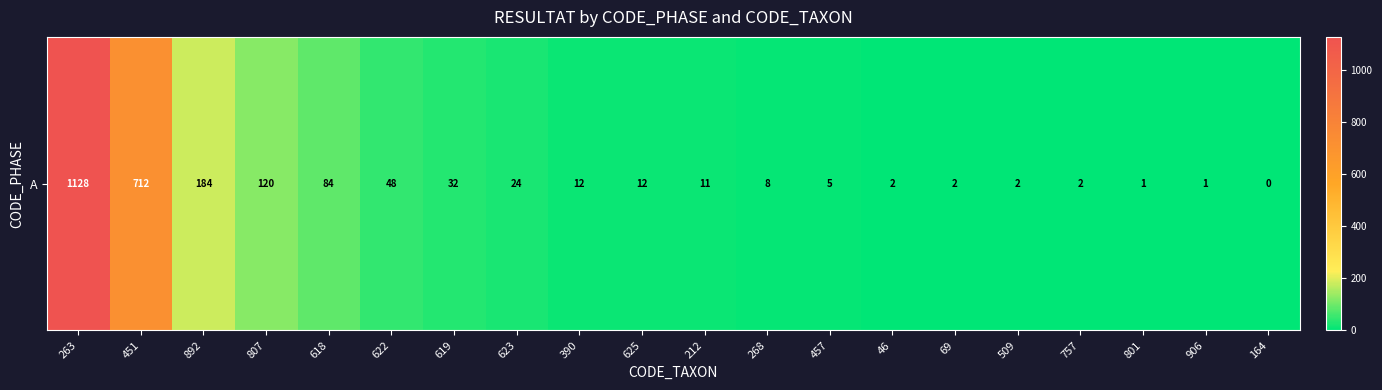

List the labels in order of value, smallest first.

164, 801, 906, 46, 69, 509, 757, 457, 268, 212, 390, 625, 623, 619, 622, 618, 807, 892, 451, 263